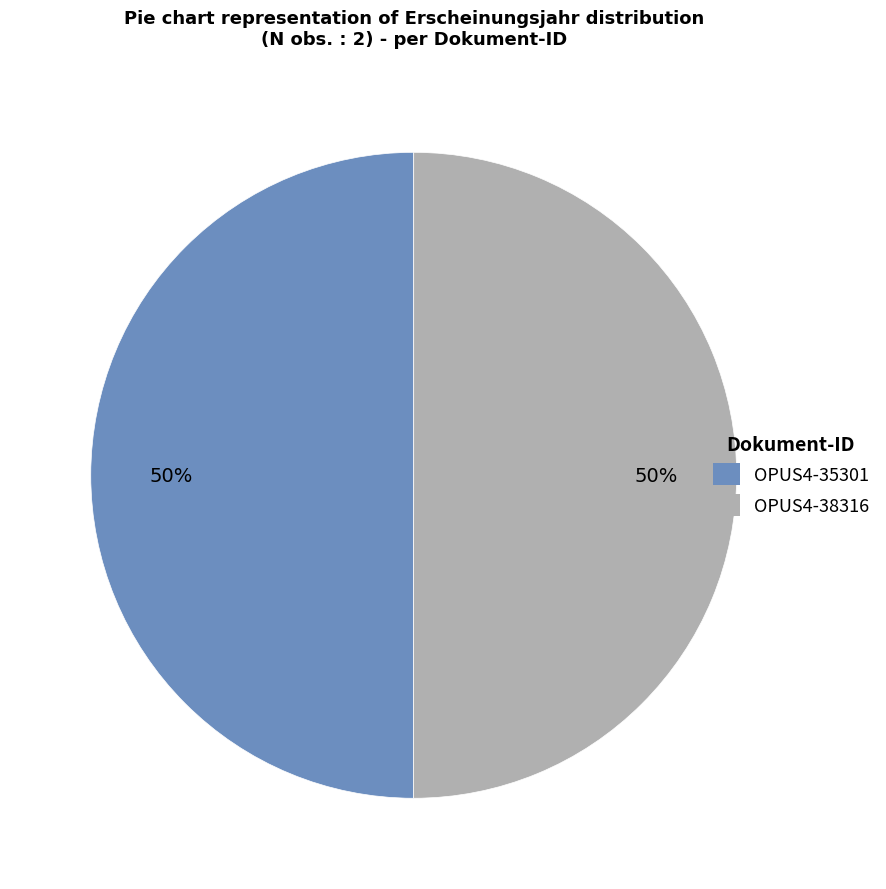

Is it true that OPUS4-35301 is 64% of the pie?

False